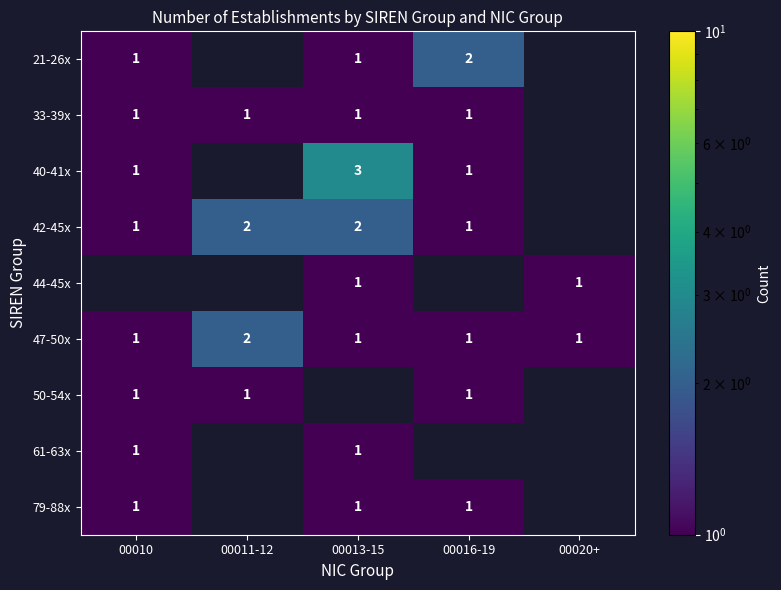

True or false: 47-50x has a value of 1 at 00010.

True